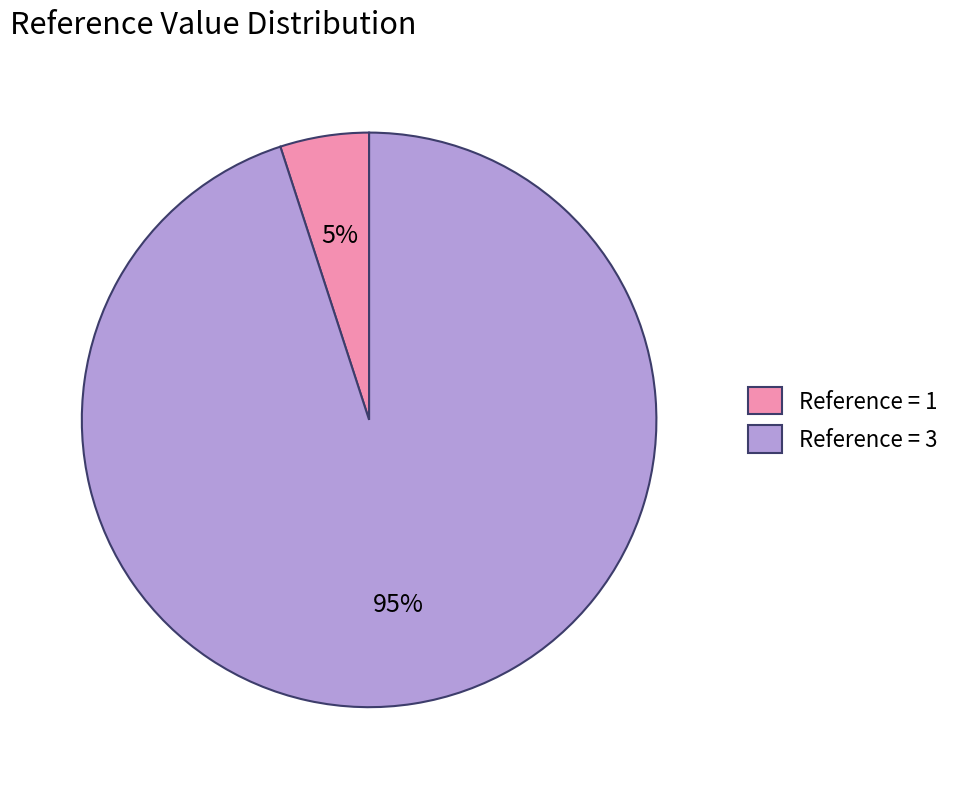

Is it true that Reference = 3 is 85% of the pie?

False